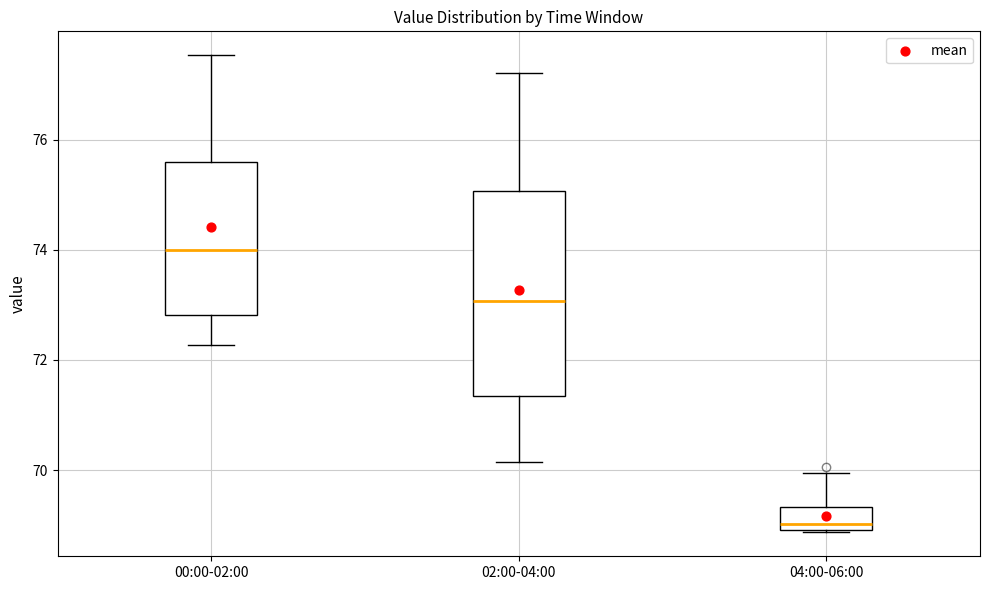

Which box's median line is the highest?

00:00-02:00